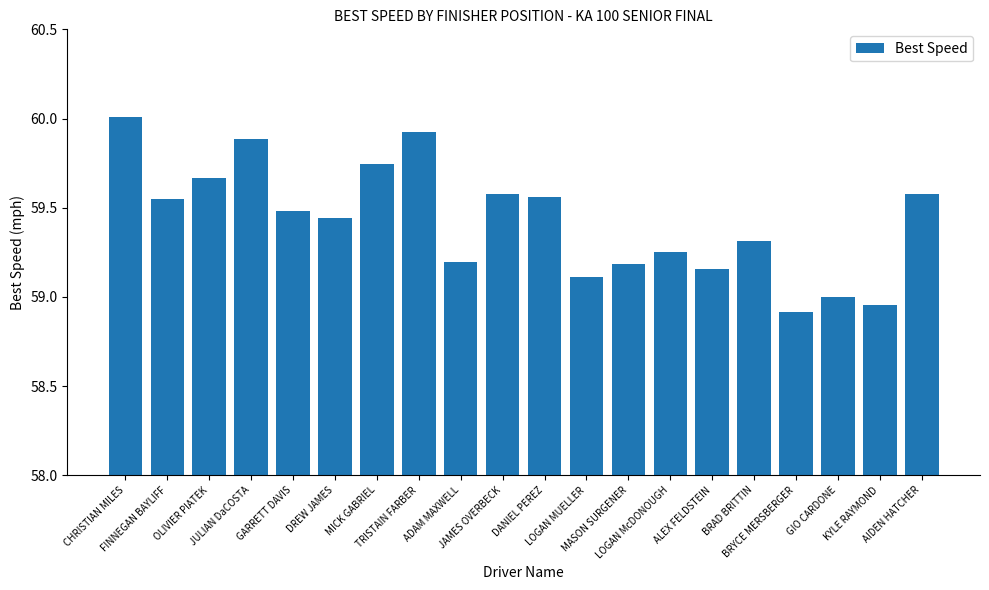

The value at GIO CARDONE is 59.0. True or false?

True